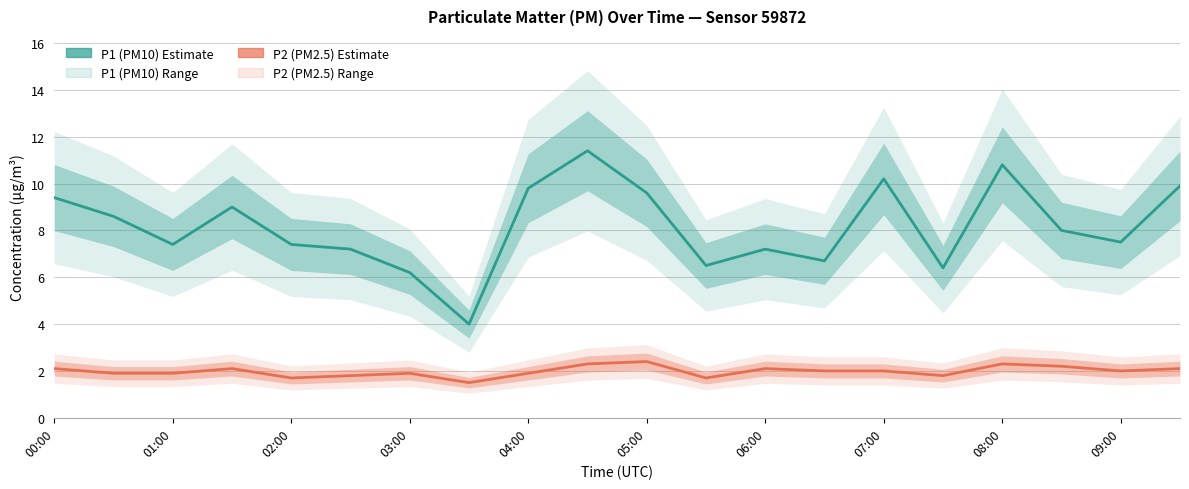

True or false: P1 (PM10) has a value of 2.2 at 19.

False